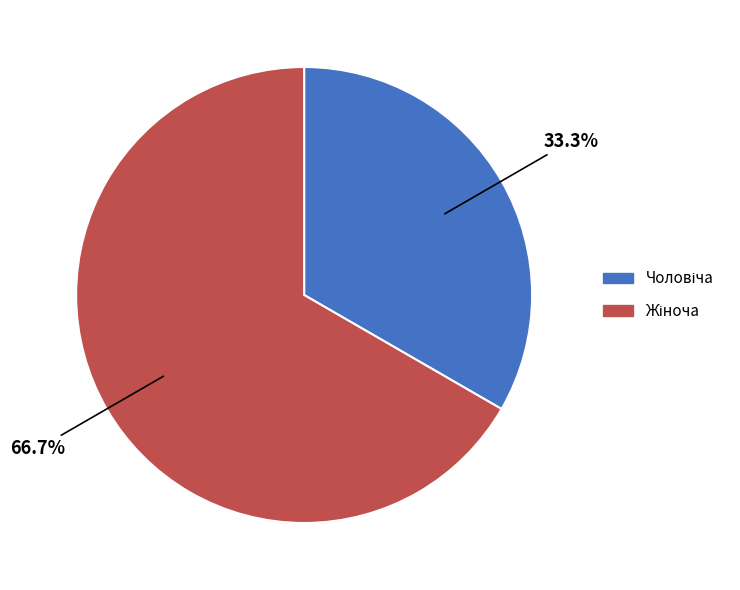

Does any single category account for the majority?

Yes